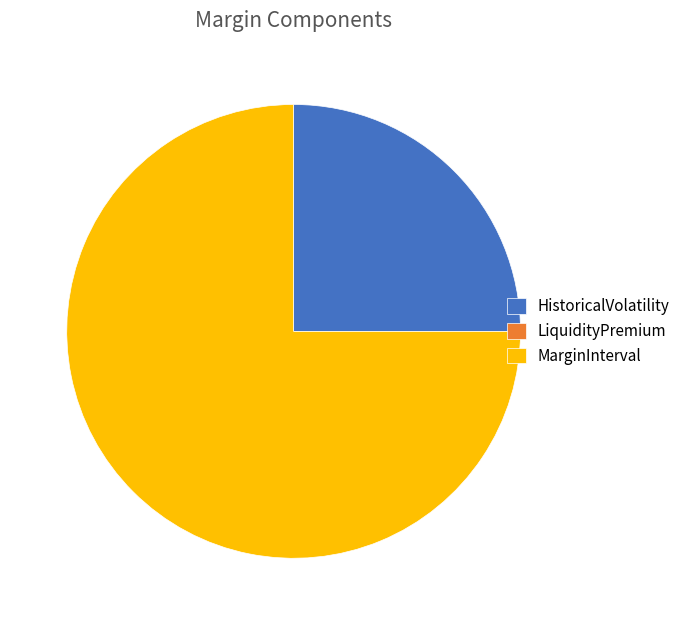

True or false: HistoricalVolatility accounts for 38% of the total.

False